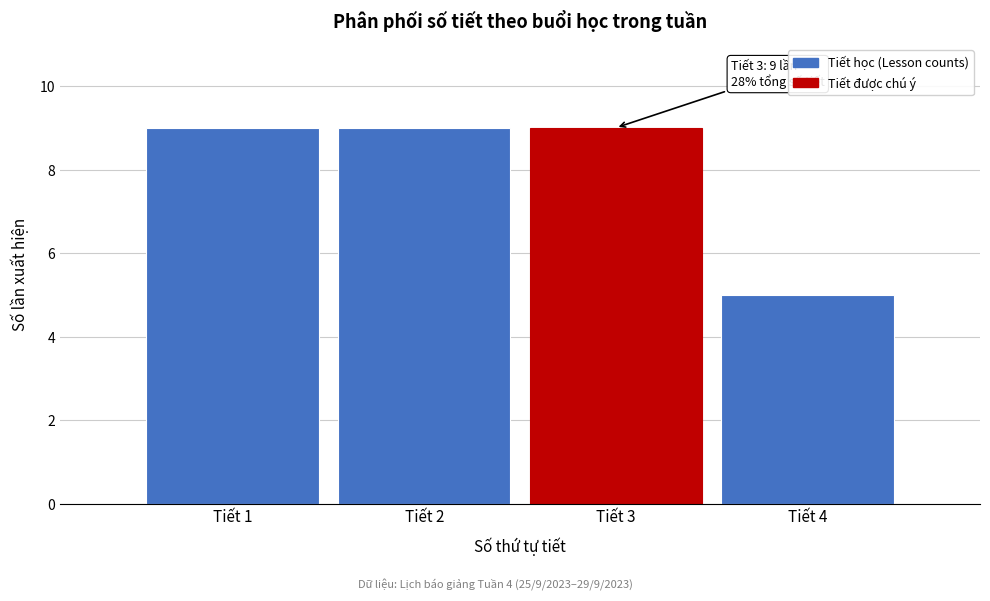

Reading left to right, list all the values displayed in this chart.

9	9	9	5